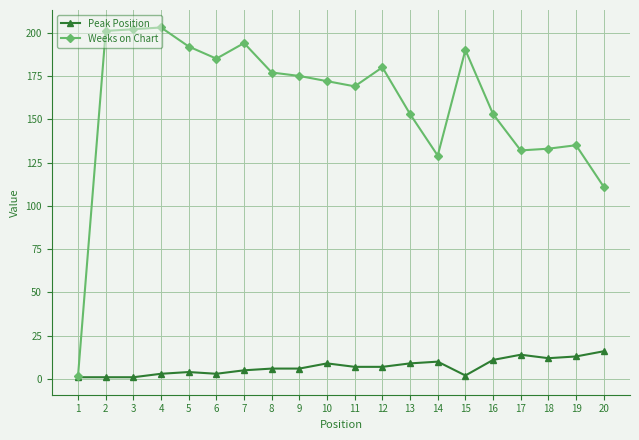

List the series in order of their peak value, lowest first.

Peak Position, Weeks on Chart